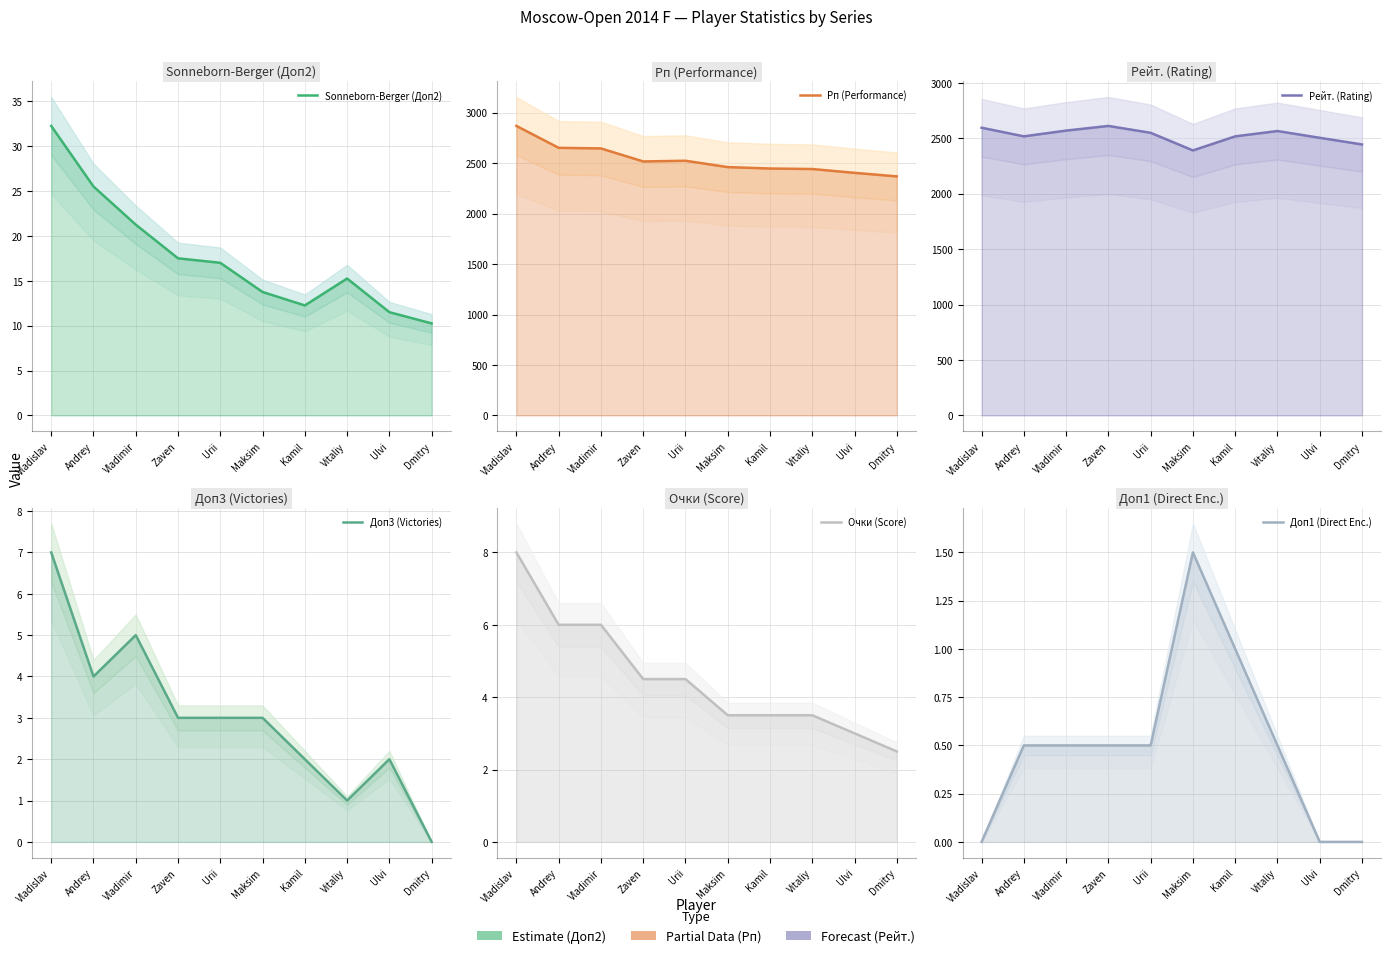

Is it true that Sonneborn-Berger (Доп2) equals 19.6 at Ulvi?

False